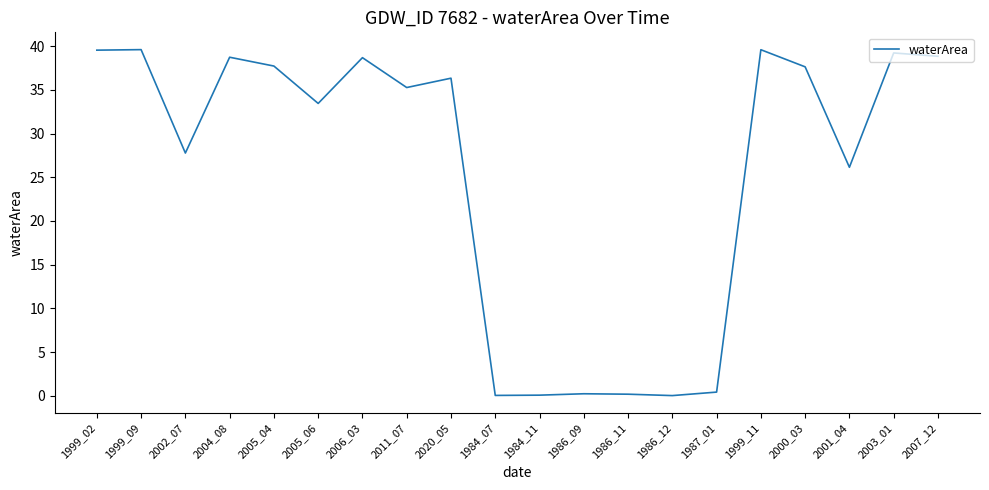

Where does the data first go above 36?

1999_02